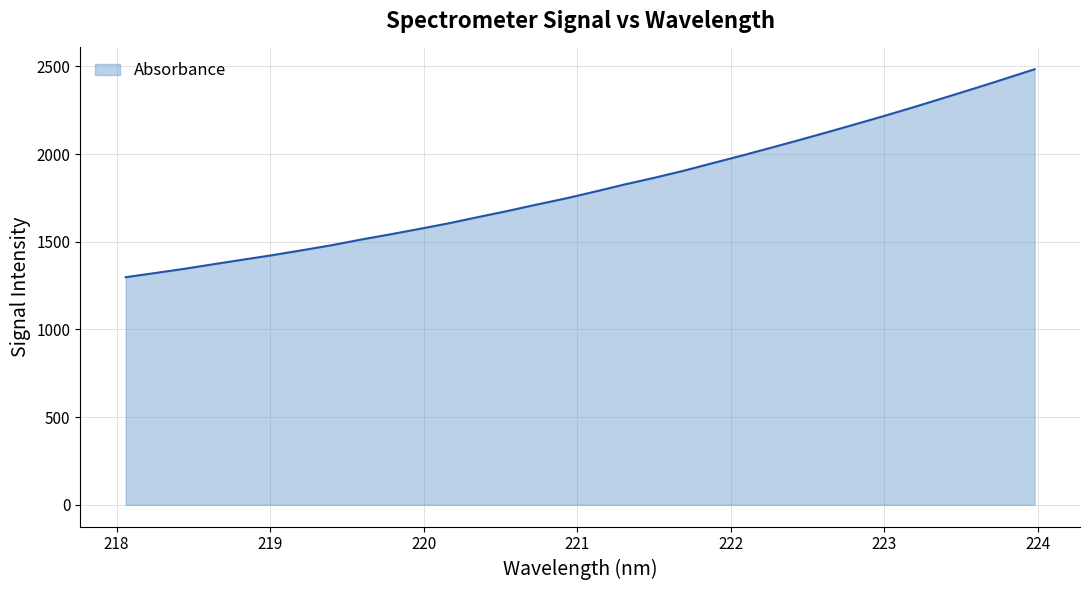

What is the difference between the maximum and minimum values?

1185.9